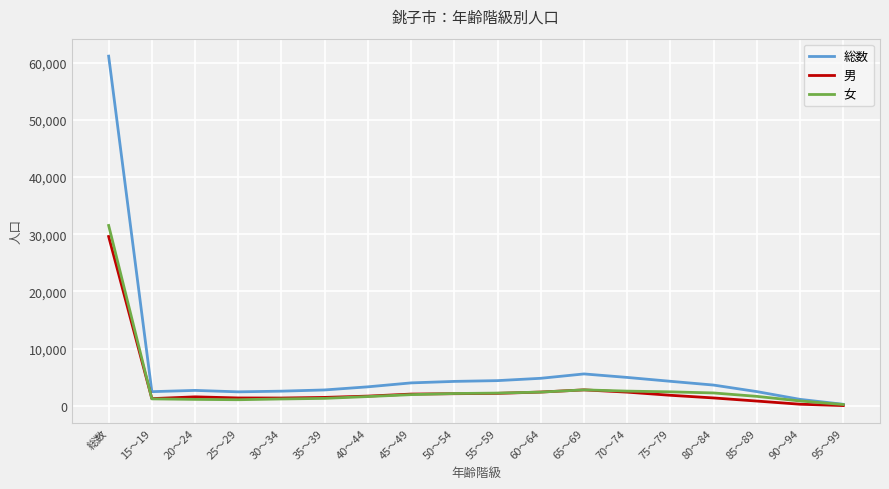

What is the difference between the highest and lowest values at 総数?

31539